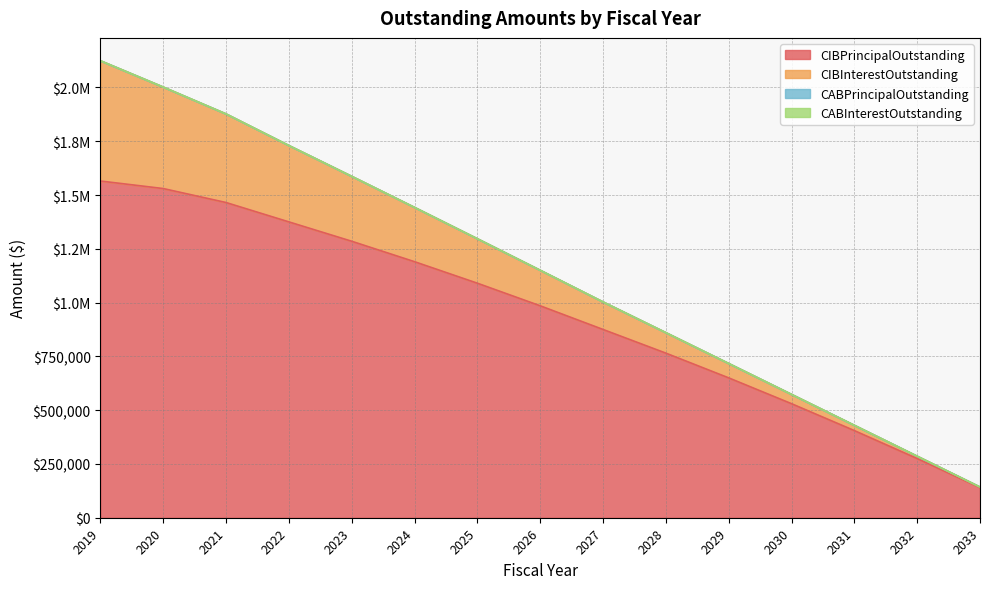

What is the difference between the maximum and minimum values in the CIBInterestOutstanding series?

556287.8